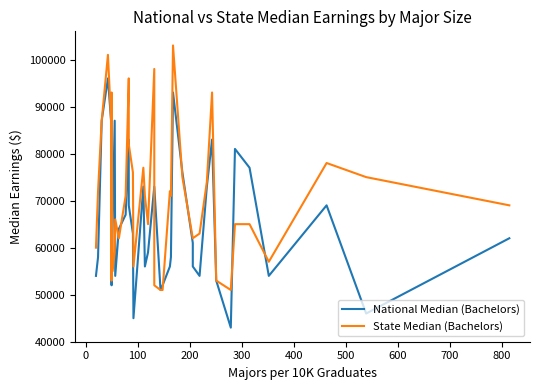

How many interior local valleys does the State Median (Bachelors) series have?

8